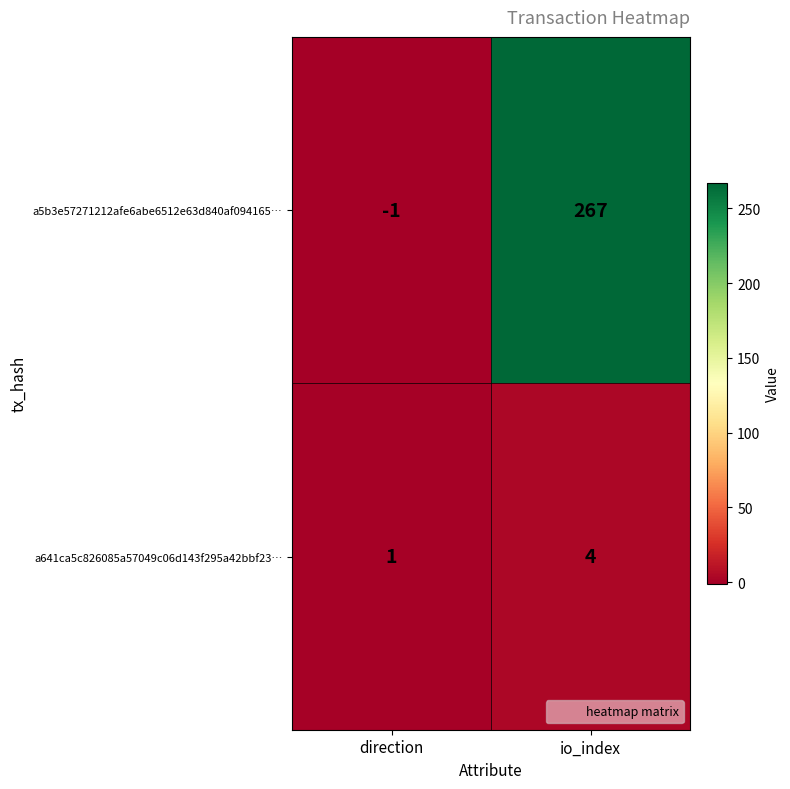

What is the difference between the highest and lowest values at io_index?

263